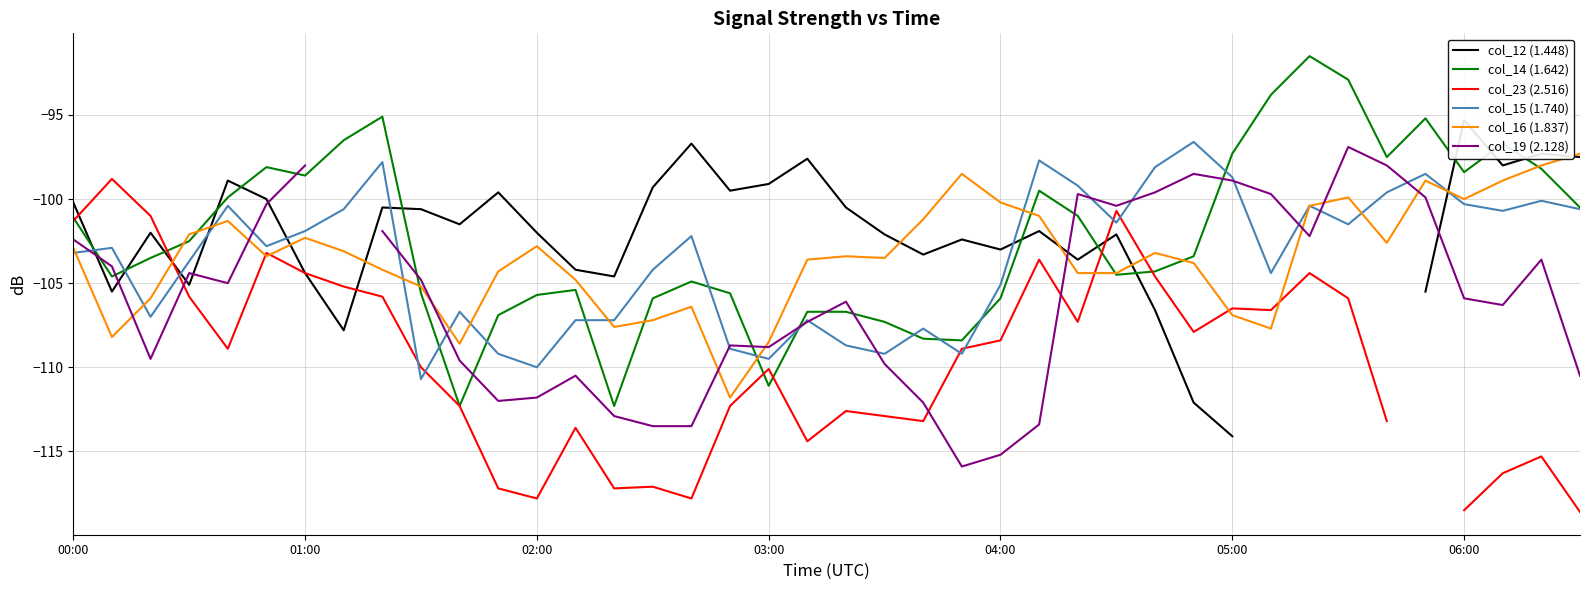

At which category is the sum across all series the highest?

33